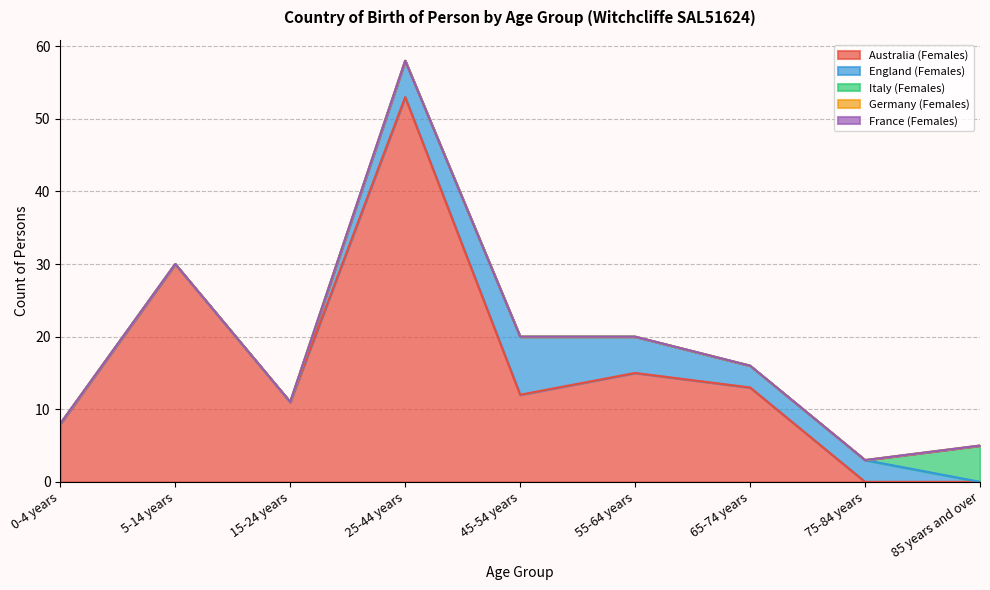

What is the difference between the England (Females) values at 45-54 years and 75-84 years?

5